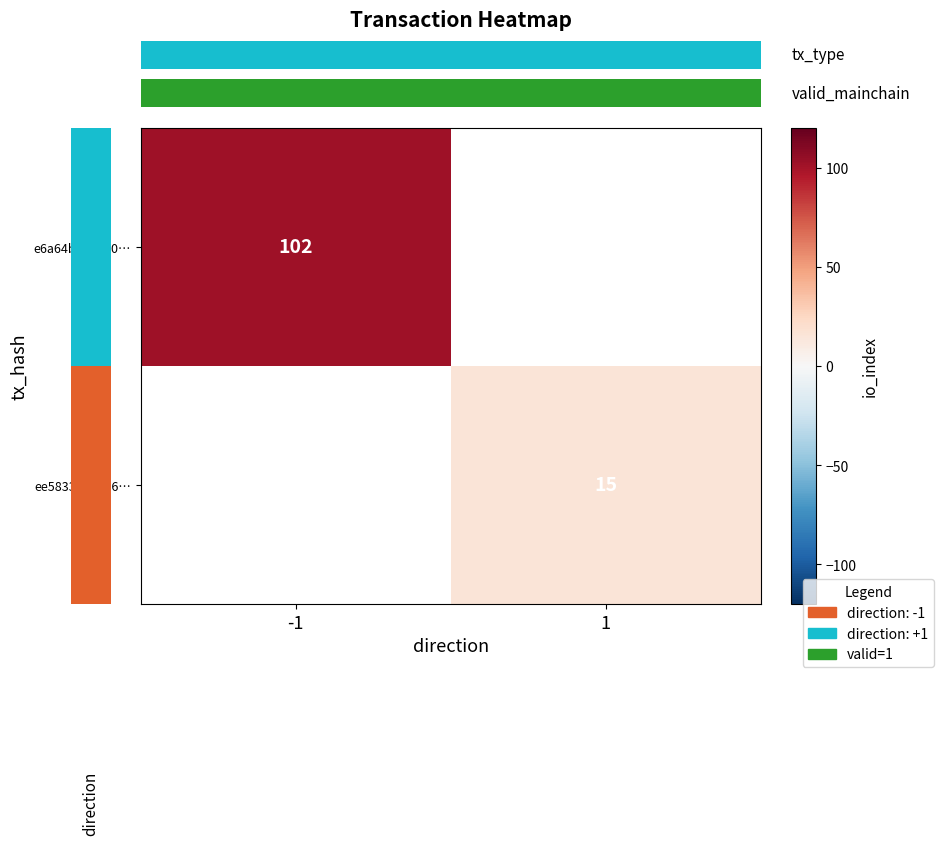

Which has a higher value, 1 or -1?

-1